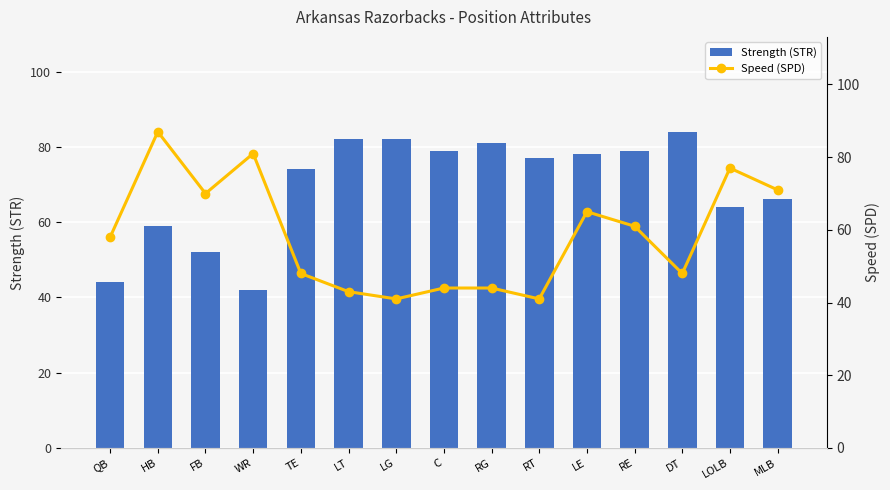

What is the highest value of the Strength (STR) series?

84